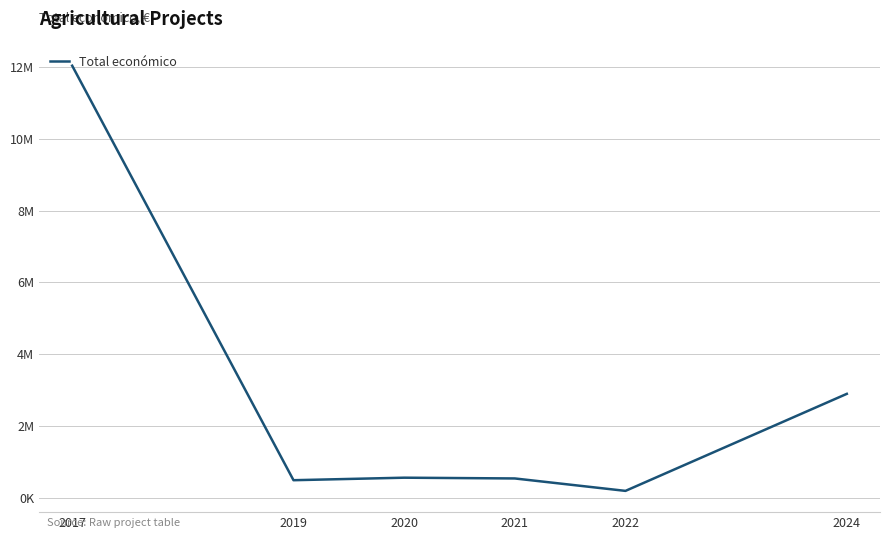

What is the value of the 3rd point from the left?

567220